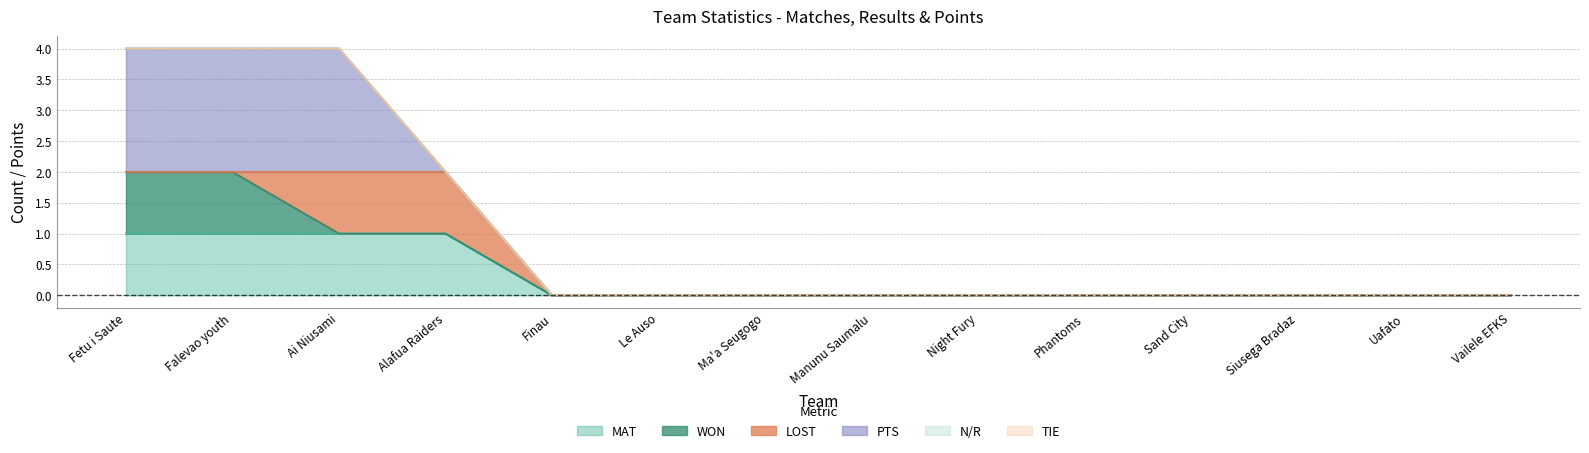

Does the chart have visible grid lines?

Yes